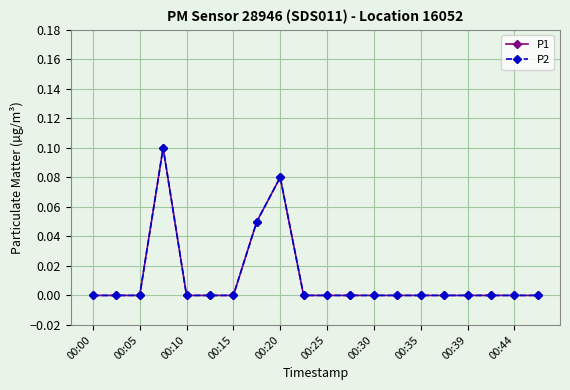

Which series has the largest total across all categories?

P1